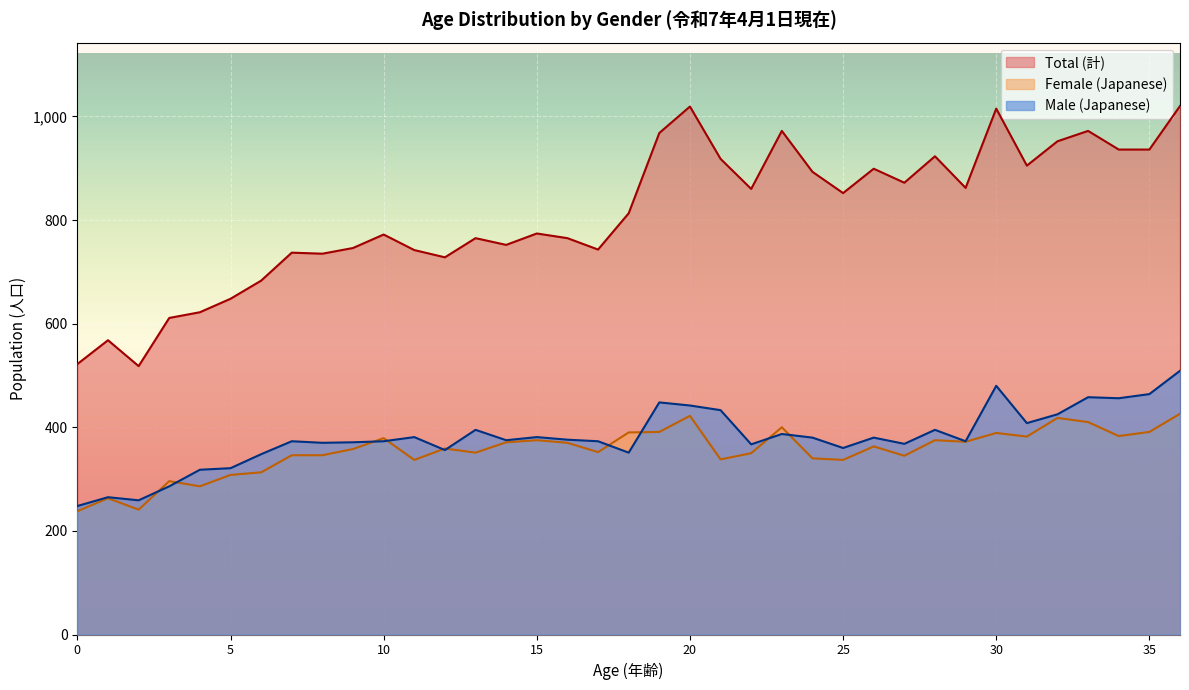

True or false: Male (Japanese) has a value of 108 at 24.

False